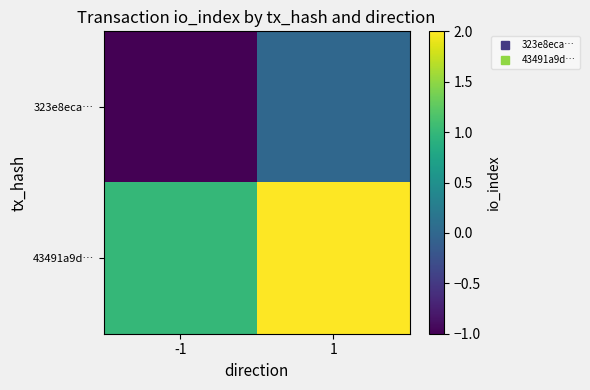

Reading left to right, extract all data points from this chart.

323e8eca…: -1=-1	1=0
43491a9d…: -1=1	1=2